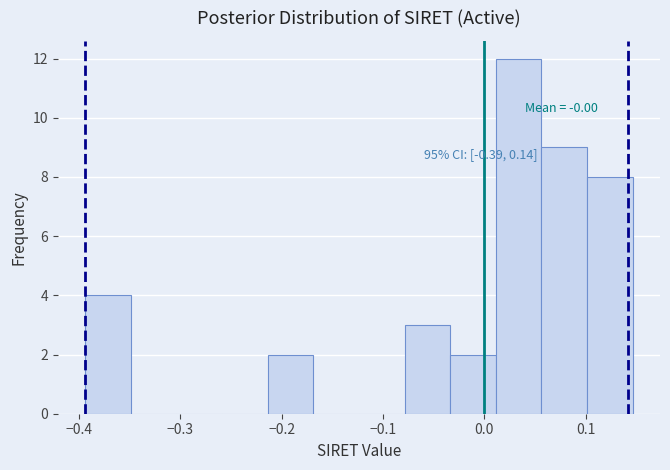

Which range on the x-axis has the tallest bar?

0.01 to 0.06